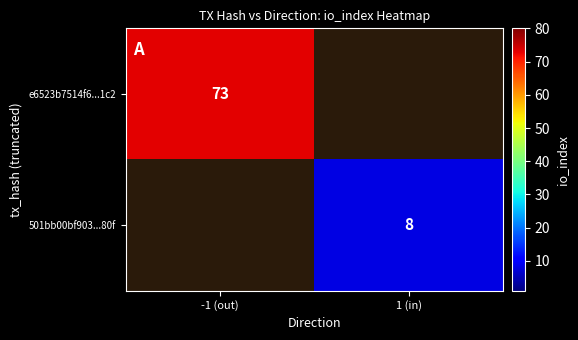

Is the value of e6523b7514f6...1c2 at -1 (out) greater than the value of 501bb00bf903...80f at 1 (in)?

Yes